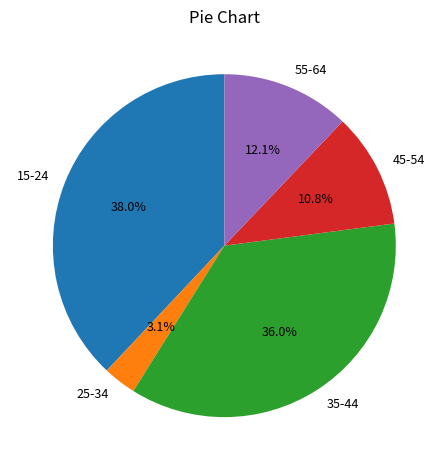

Combined, do 25-34 and 35-44 account for over 50%?

No